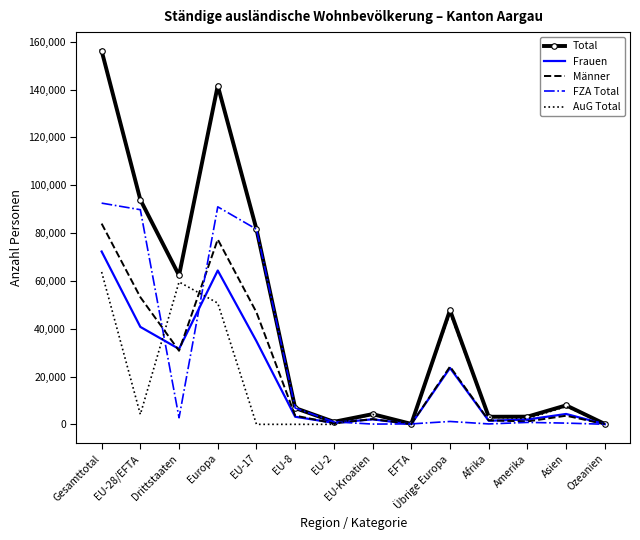

Which series has the widest spread of values?

Total